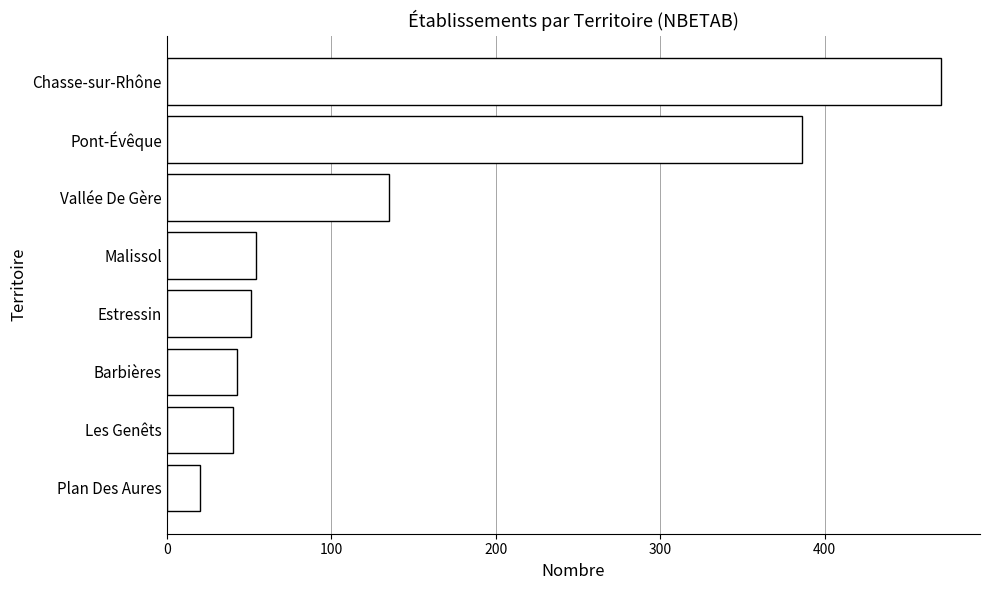

What is the label of the 1st bar from the bottom?

Plan Des Aures